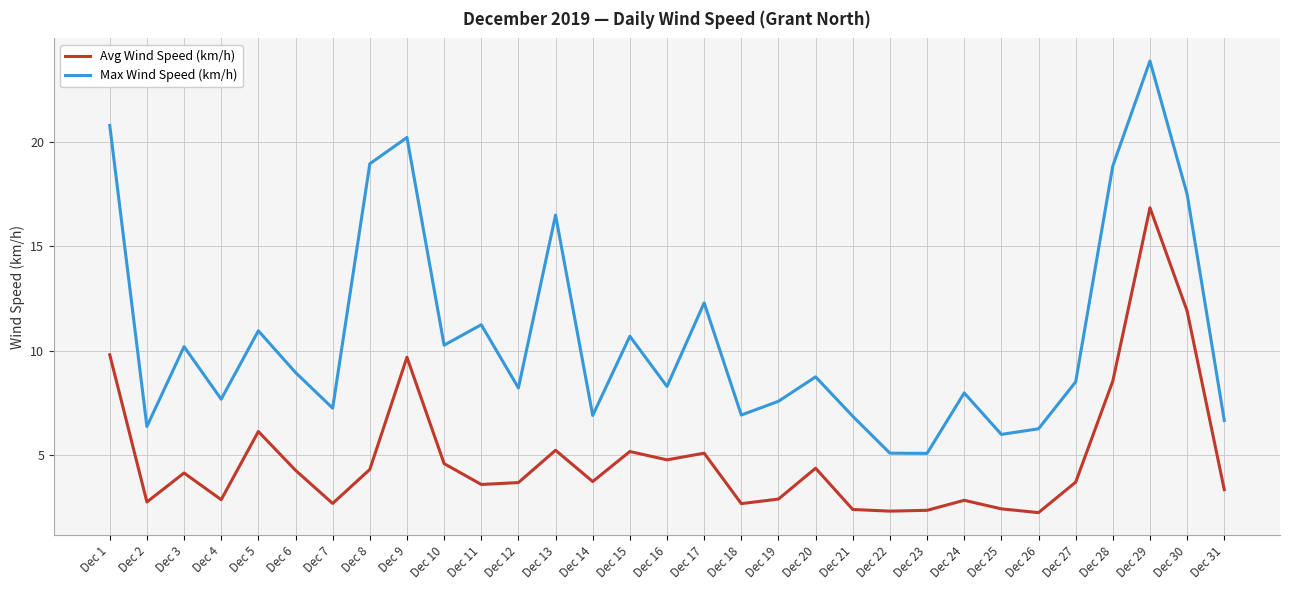

List the series in order of their peak value, lowest first.

Avg Wind Speed (km/h), Max Wind Speed (km/h)